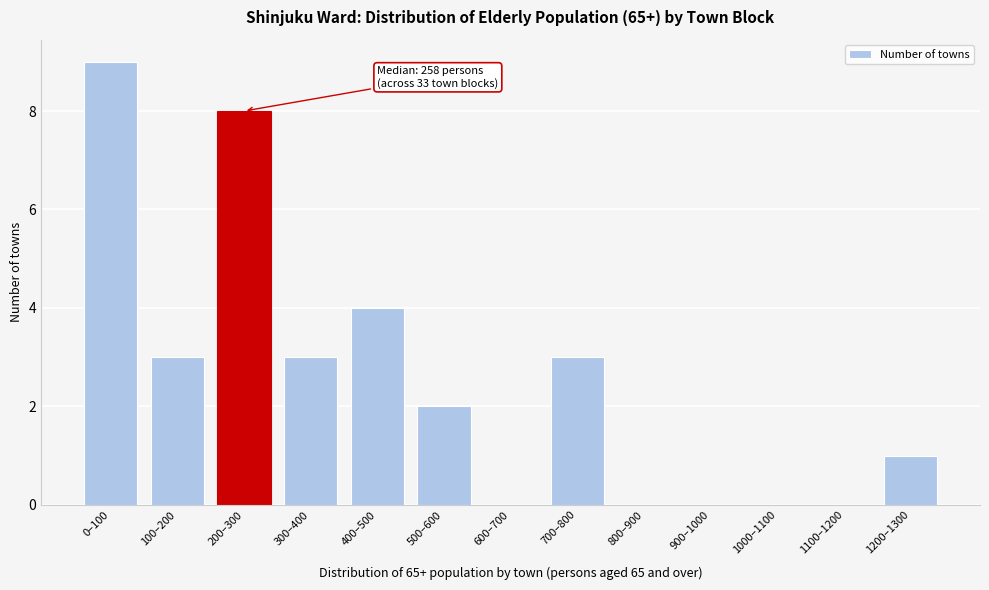

Reading left to right, extract all data points from this chart.

0–100=9	100–200=3	200–300=8	300–400=3	400–500=4	500–600=2	600–700=0	700–800=3	800–900=0	900–1000=0	1000–1100=0	1100–1200=0	1200–1300=1